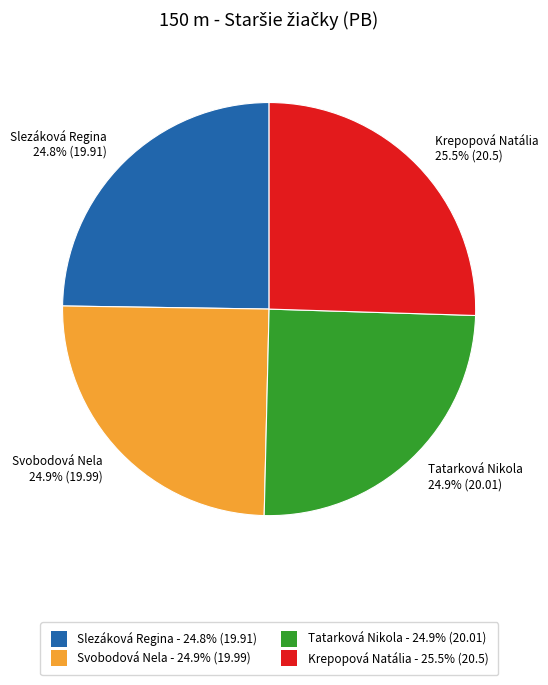

What is the largest slice in the pie chart?

Krepopová Natália